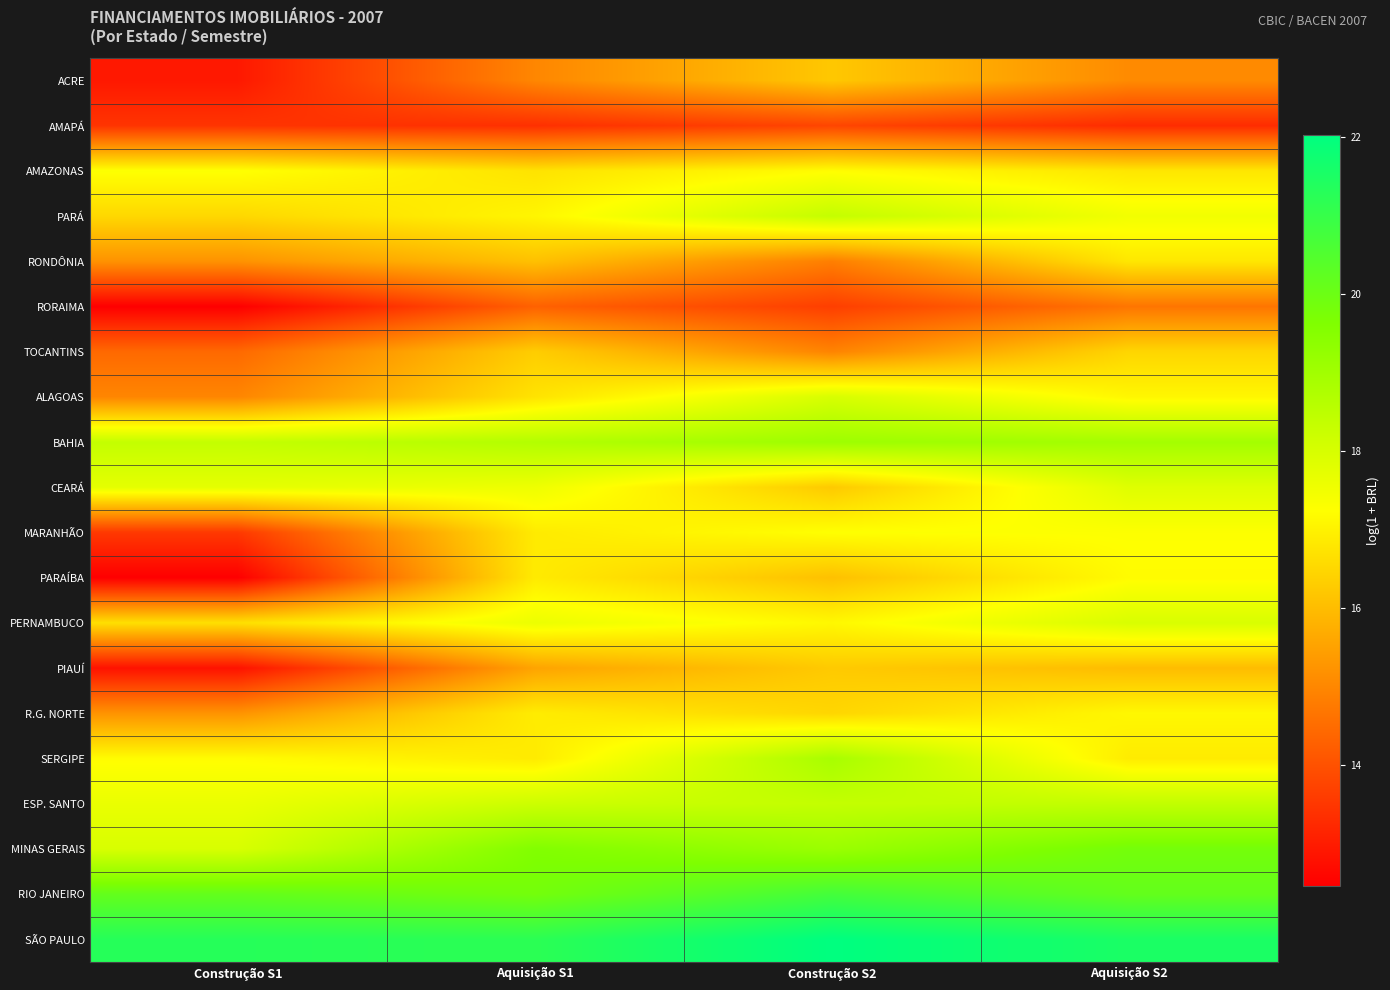

Reading right to left, what are all the values shown in this chart?

ACRE: Aquisição S2=15.1	Construção S2=16.2	Aquisição S1=15.0	Construção S1=12.9
AMAPÁ: Aquisição S2=13.3	Construção S2=13.8	Aquisição S1=13.4	Construção S1=13.5
AMAZONAS: Aquisição S2=16.8	Construção S2=17.2	Aquisição S1=16.7	Construção S1=17.3
PARÁ: Aquisição S2=17.5	Construção S2=18.3	Aquisição S1=17.1	Construção S1=16.5
RONDÔNIA: Aquisição S2=16.8	Construção S2=14.9	Aquisição S1=16.1	Construção S1=15.2
RORAIMA: Aquisição S2=14.7	Construção S2=13.7	Aquisição S1=14.3	Construção S1=12.5
TOCANTINS: Aquisição S2=16.5	Construção S2=15.0	Aquisição S1=16.3	Construção S1=14.5
ALAGOAS: Aquisição S2=17.1	Construção S2=18.0	Aquisição S1=16.7	Construção S1=15.0
BAHIA: Aquisição S2=18.9	Construção S2=19.1	Aquisição S1=18.7	Construção S1=18.4
CEARÁ: Aquisição S2=17.8	Construção S2=16.3	Aquisição S1=17.5	Construção S1=17.7
MARANHÃO: Aquisição S2=17.3	Construção S2=17.3	Aquisição S1=16.9	Construção S1=13.5
PARAÍBA: Aquisição S2=17.2	Construção S2=16.1	Aquisição S1=16.9	Construção S1=12.5
PERNAMBUCO: Aquisição S2=18.0	Construção S2=17.1	Aquisição S1=17.6	Construção S1=16.7
PIAUÍ: Aquisição S2=16.0	Construção S2=16.3	Aquisição S1=15.5	Construção S1=12.8
R.G. NORTE: Aquisição S2=17.1	Construção S2=16.5	Aquisição S1=16.9	Construção S1=15.2
SERGIPE: Aquisição S2=16.9	Construção S2=18.9	Aquisição S1=16.9	Construção S1=17.2
ESP. SANTO: Aquisição S2=18.4	Construção S2=18.4	Aquisição S1=18.2	Construção S1=17.6
MINAS GERAIS: Aquisição S2=19.8	Construção S2=19.1	Aquisição S1=19.6	Construção S1=18.0
RIO JANEIRO: Aquisição S2=20.2	Construção S2=20.7	Aquisição S1=19.8	Construção S1=20.2
SÃO PAULO: Aquisição S2=21.5	Construção S2=22.0	Aquisição S1=21.2	Construção S1=21.3